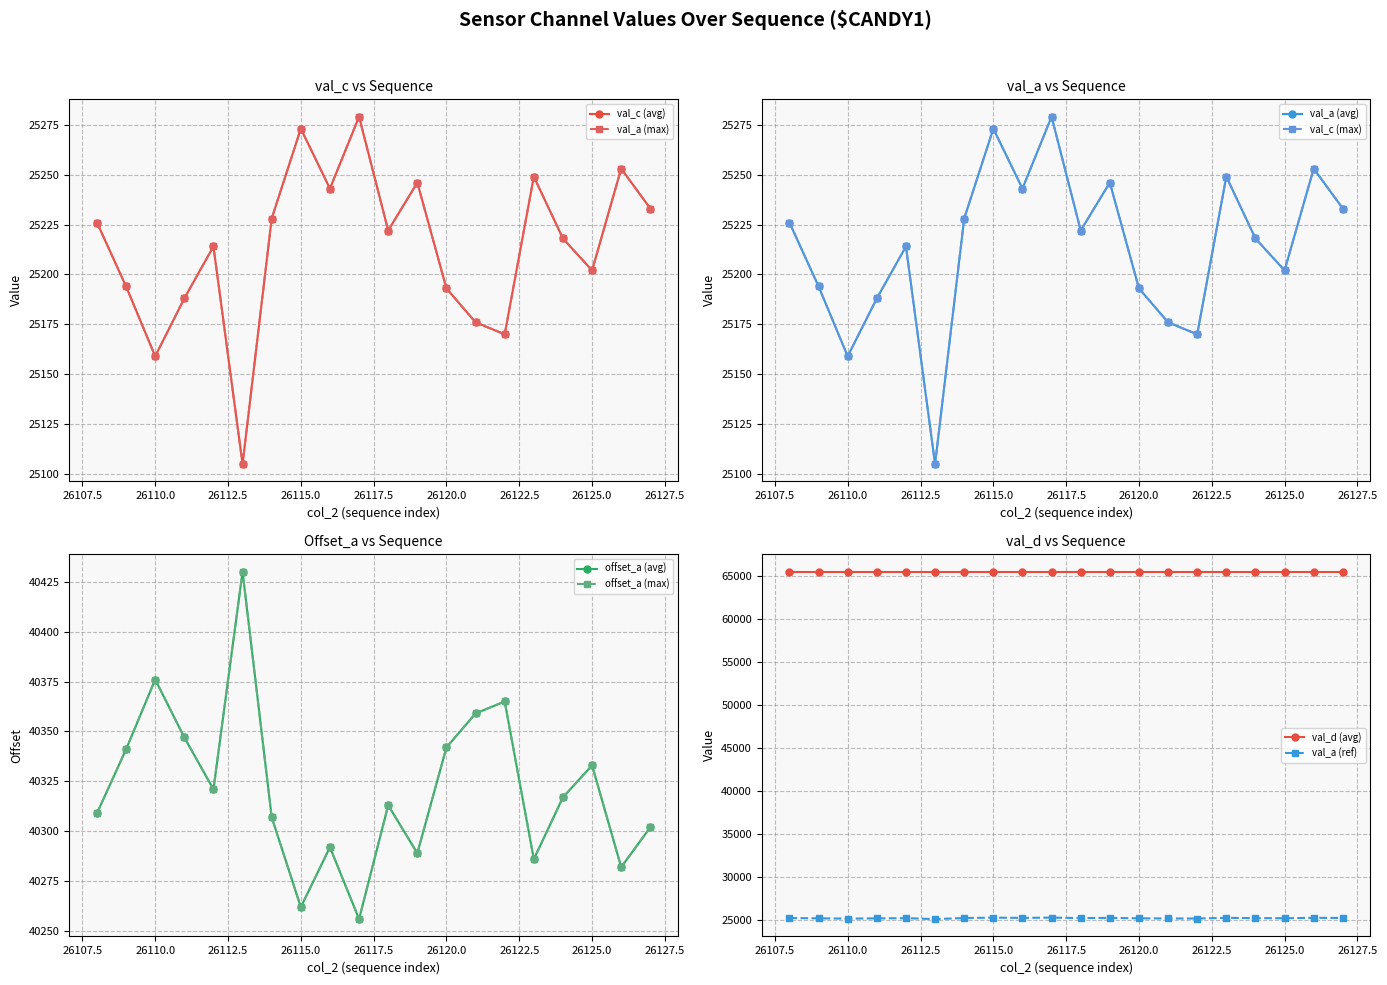

True or false: val_d (avg) and val_a (ref) intersect in this chart.

False